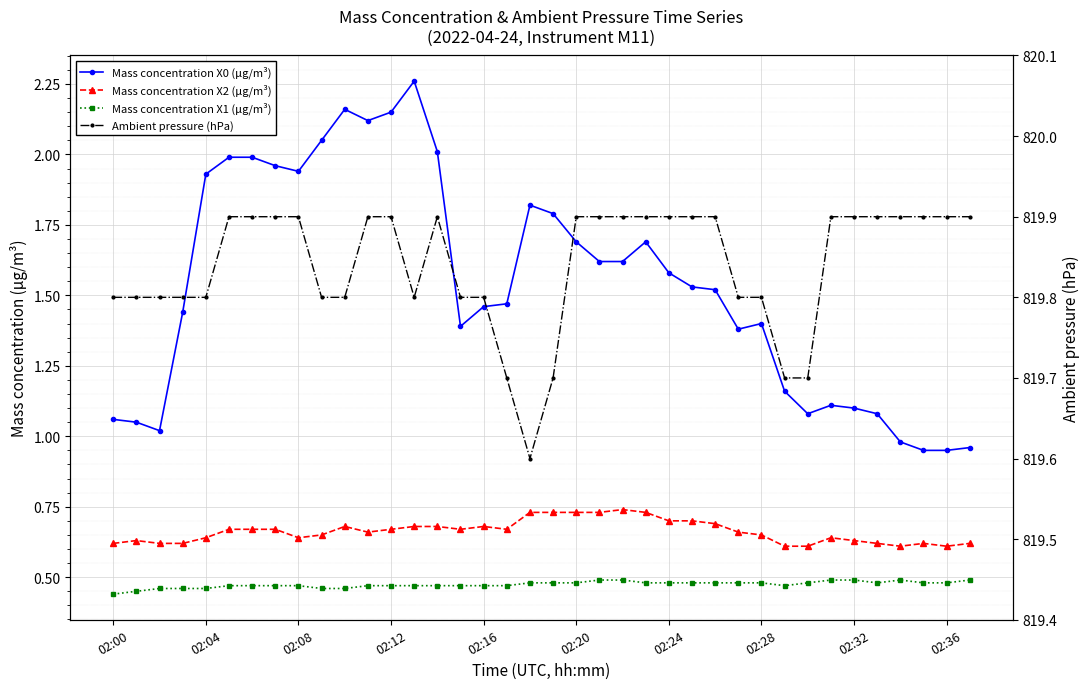

Read the Mass concentration X2 (μg/m³) value at 23.

0.7